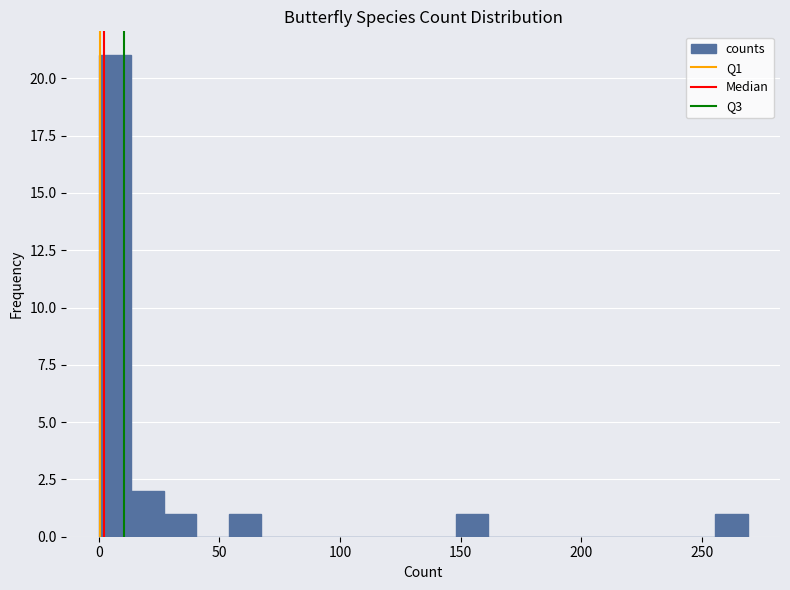

Around what value on the x-axis is the tallest bar? Give the approximate position of its centre, as read against the axis.

5